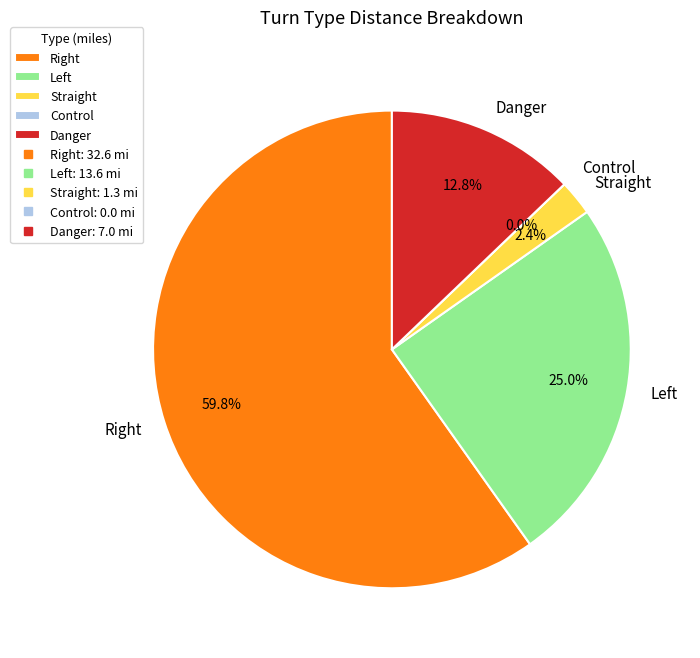

Is Control the majority of the pie?

No